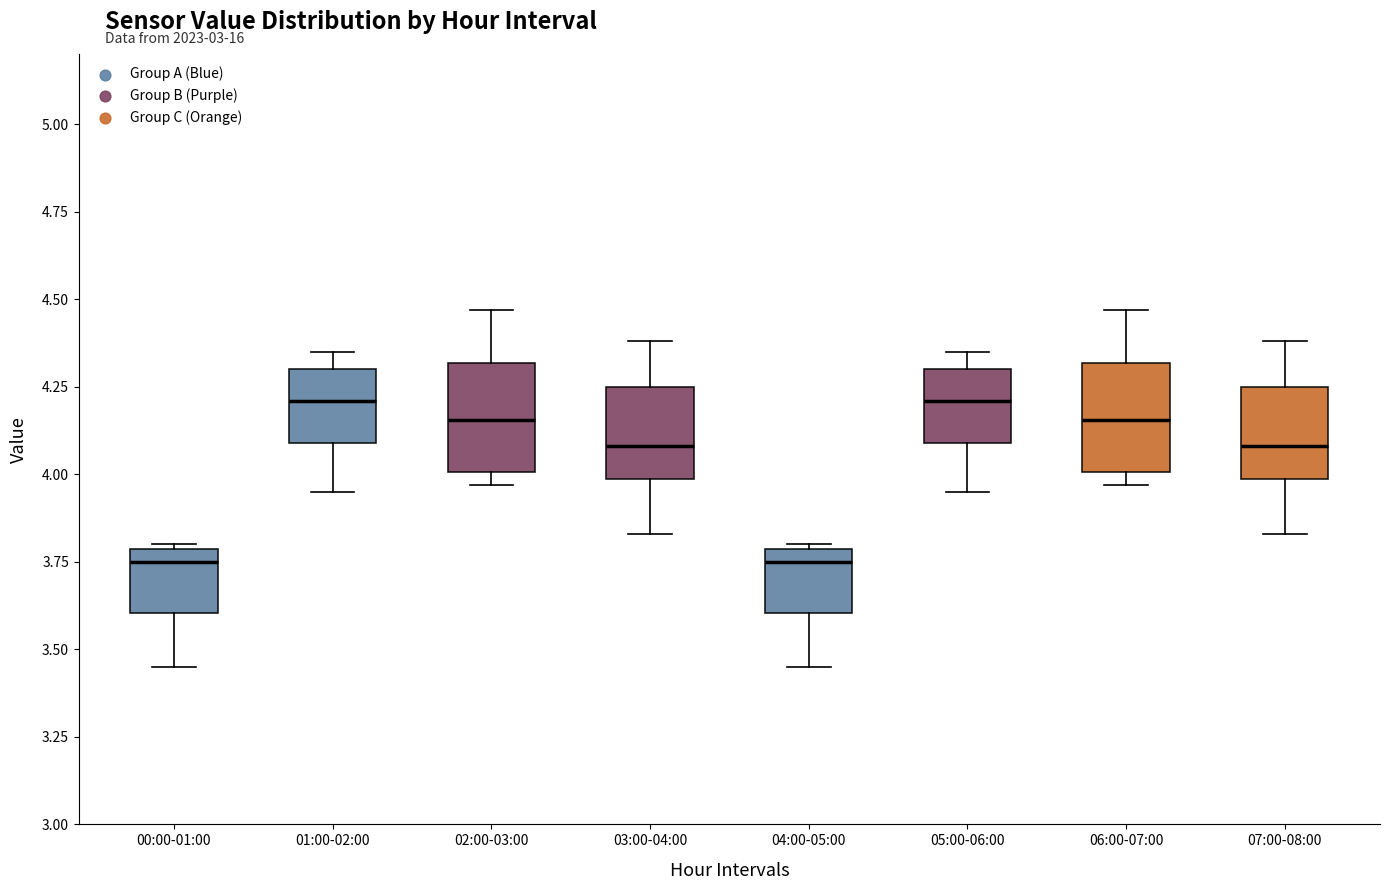

Where is the upper edge of the box for 00:00-01:00 on the y-axis? The values are not printed on the chart, so give them approximately, as read against the axis.

3.80